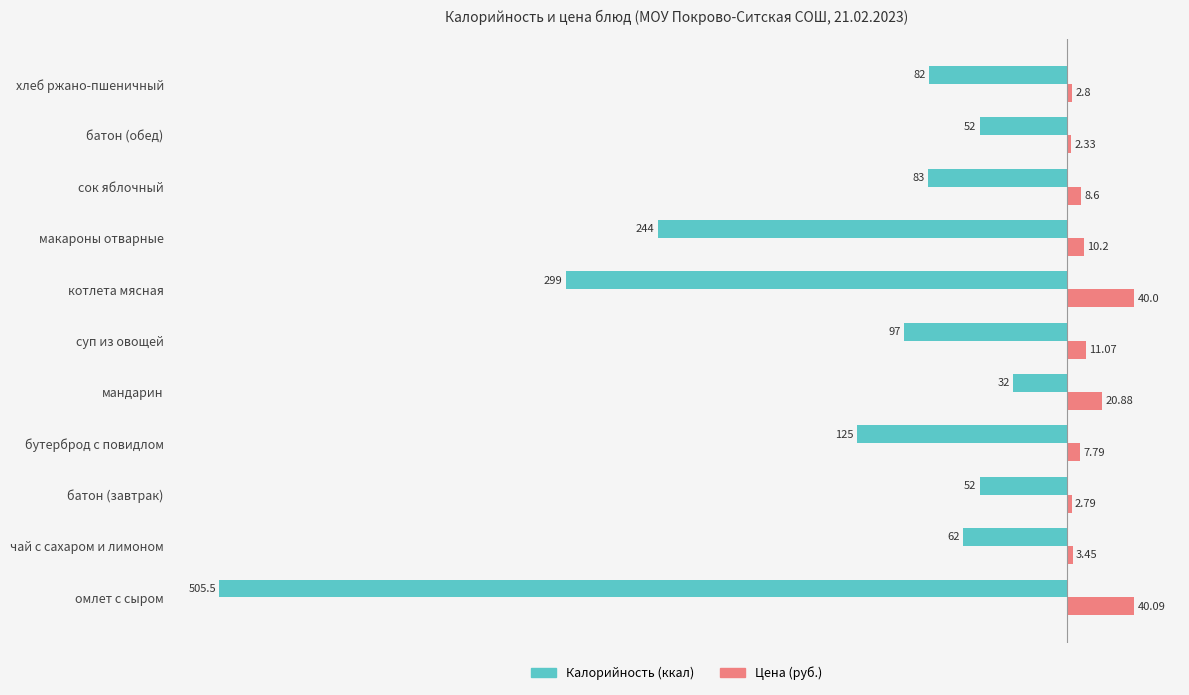

What is the total value across all series at котлета мясная?

-259.0